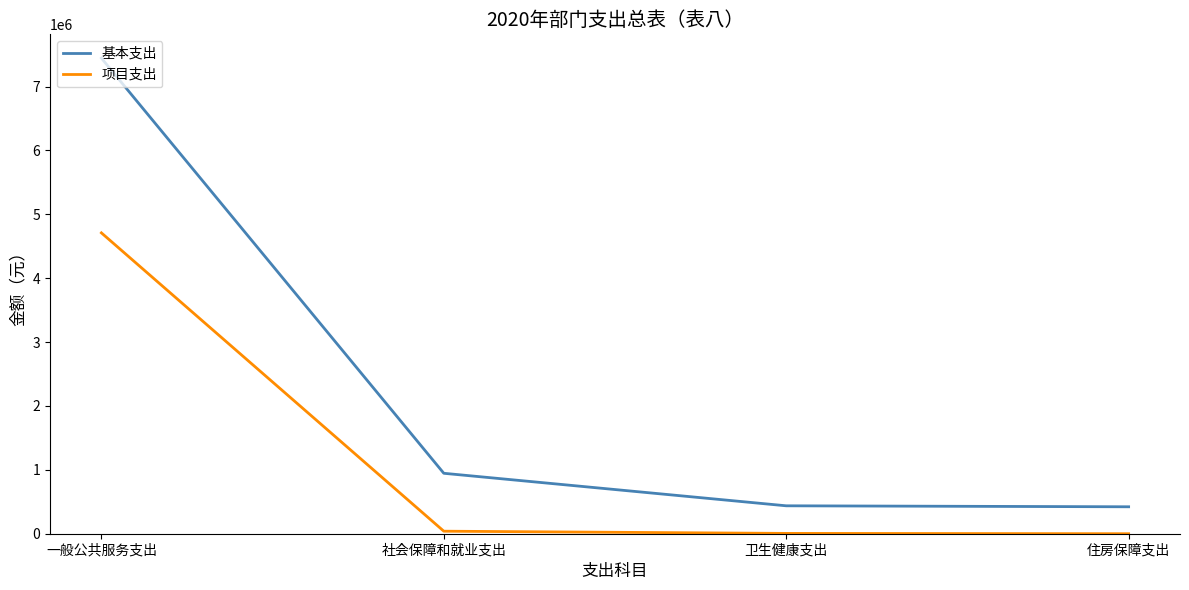

How many values in the 基本支出 series are below 946105?

2